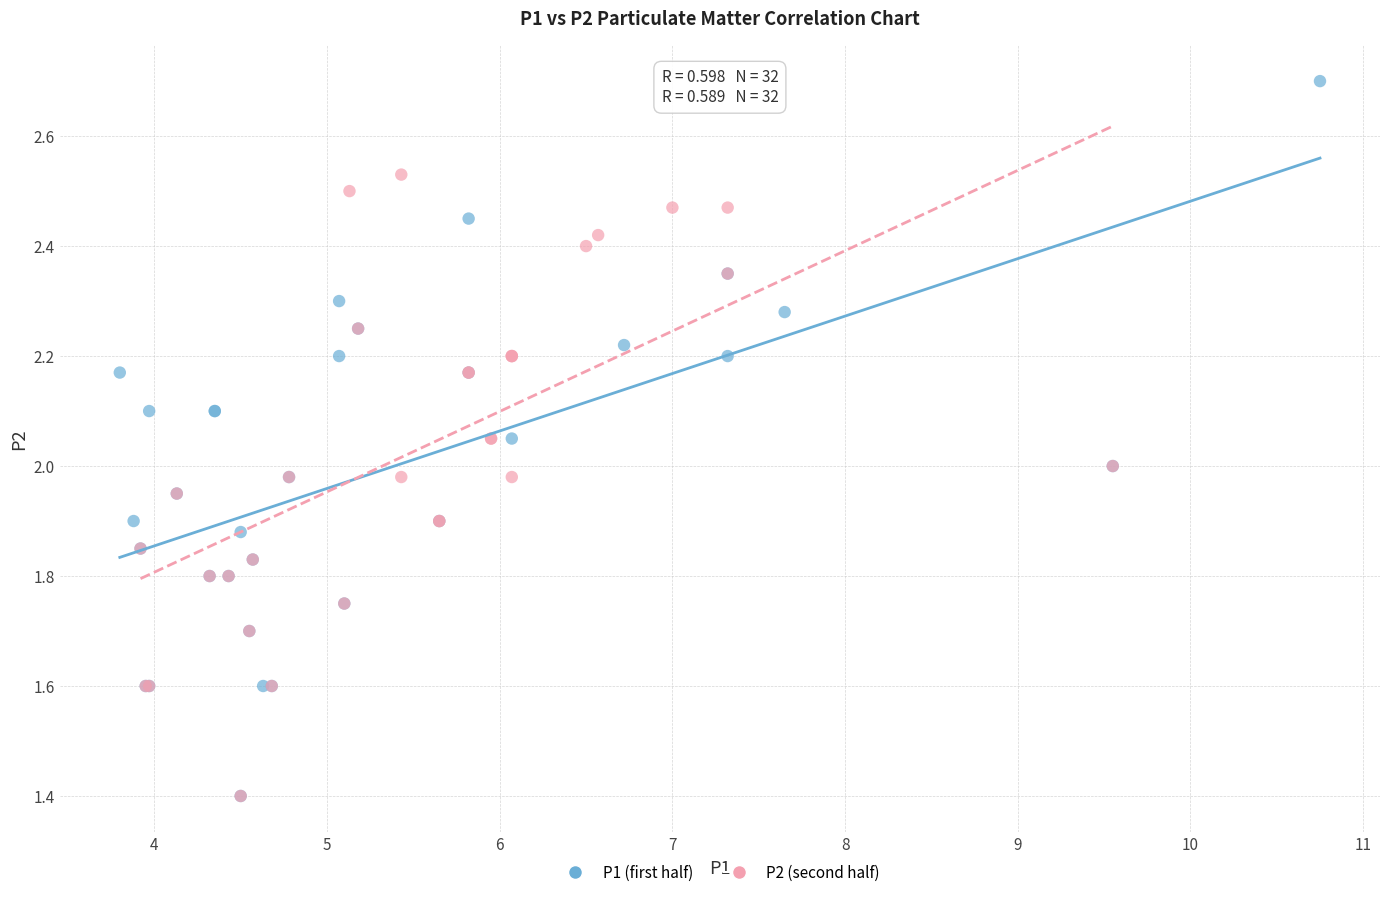

Which series has the largest Y range (max minus min)?

P1 (first half)